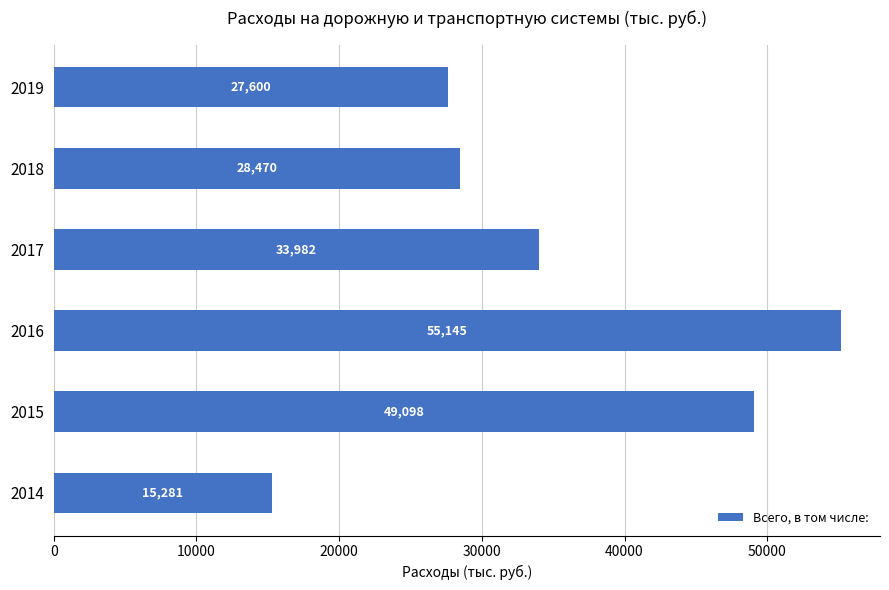

Rank the categories by value from highest to lowest.

2016, 2015, 2017, 2018, 2019, 2014